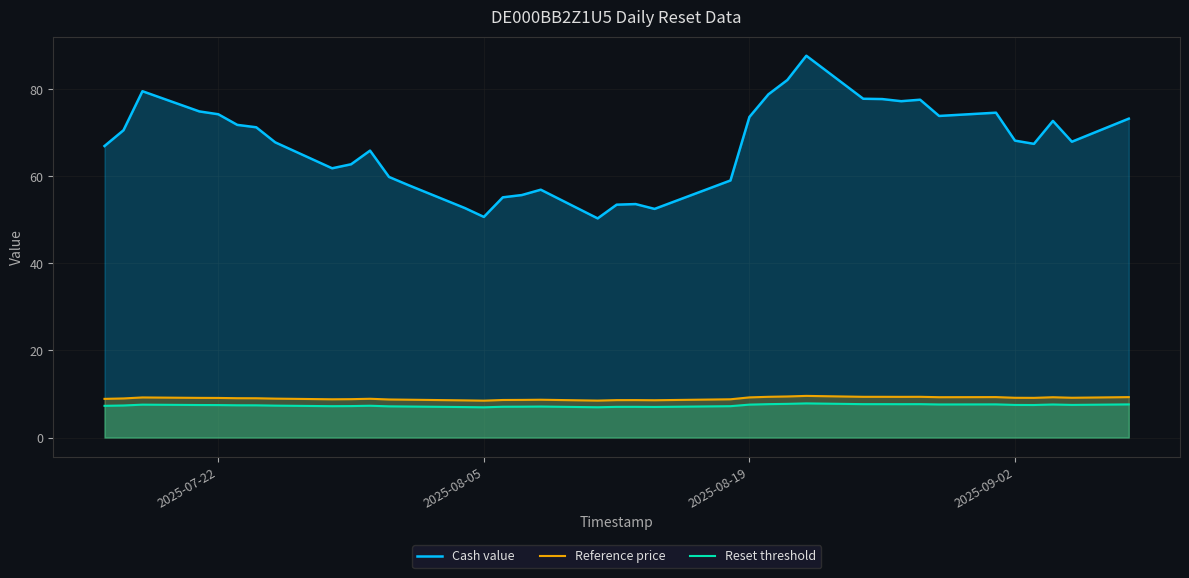

Which series has the widest spread of values?

Cash value